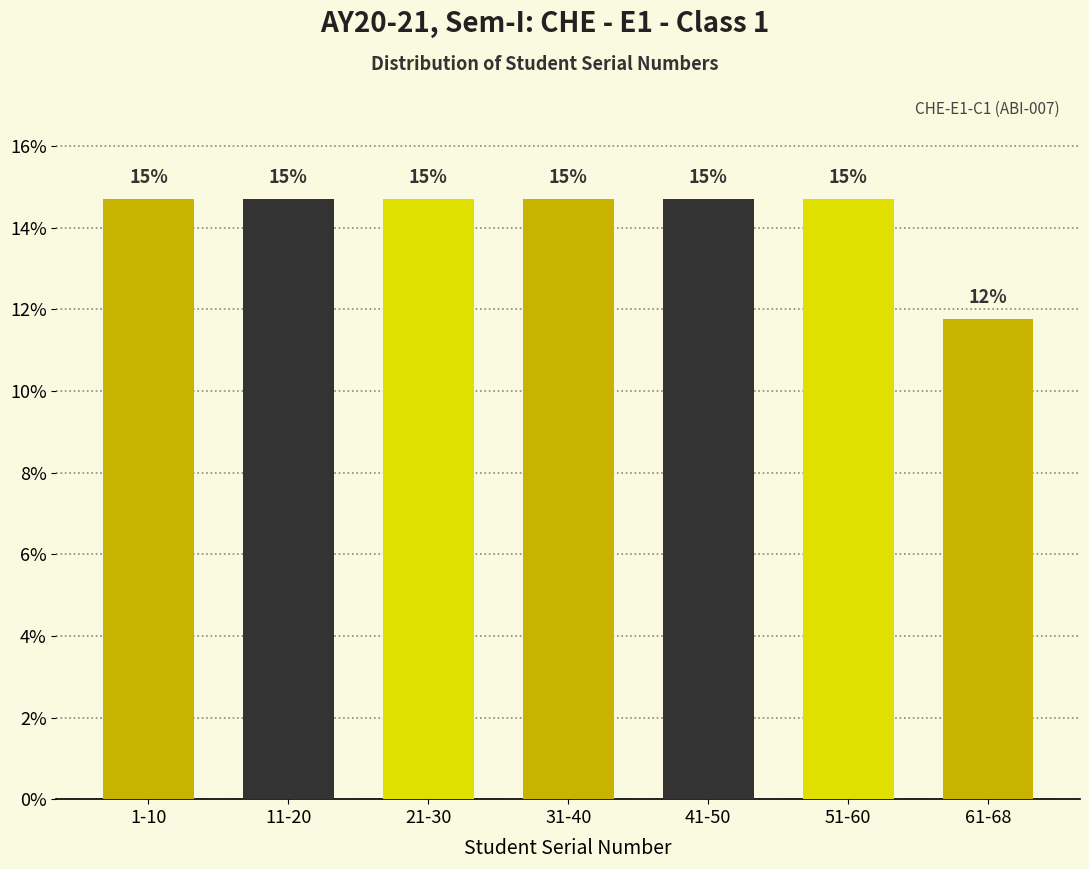

Does the chart contain any negative values?

No